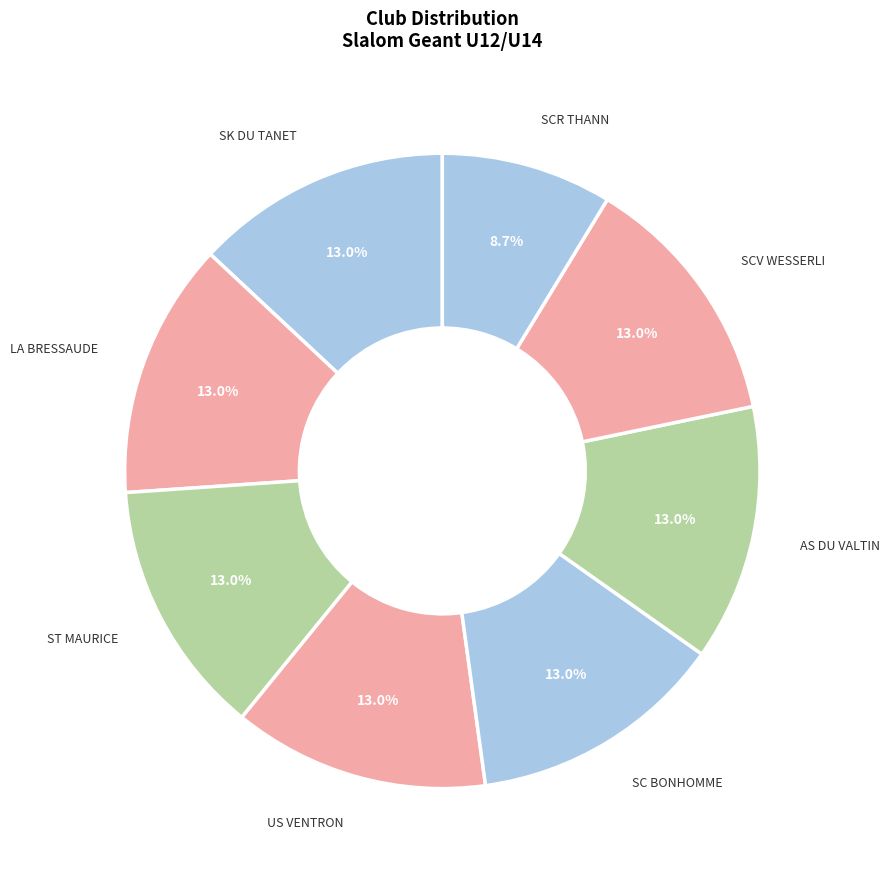

Does US VENTRON represent more than half of the total?

No